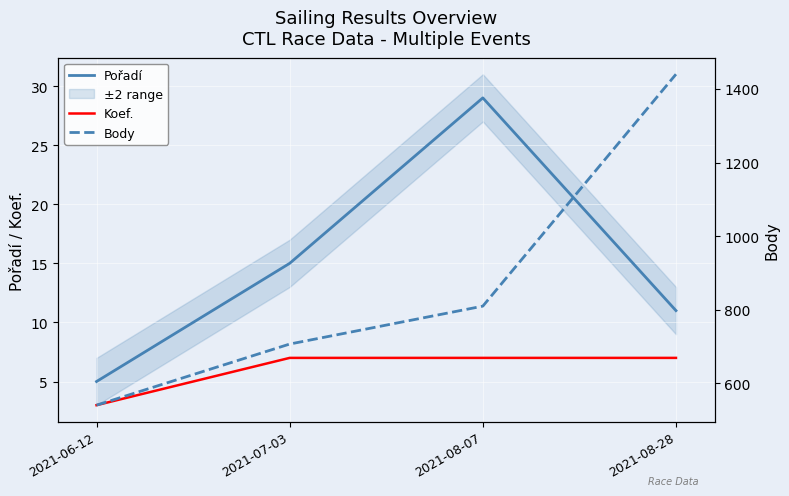

What is the lowest value of the Koef. series?

3